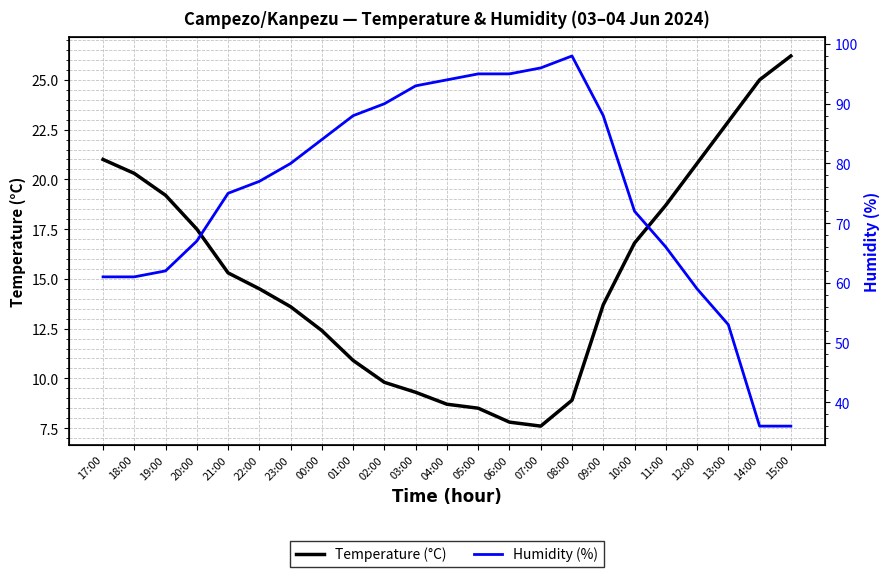

At which category does the chart reach its minimum across all series?

07:00